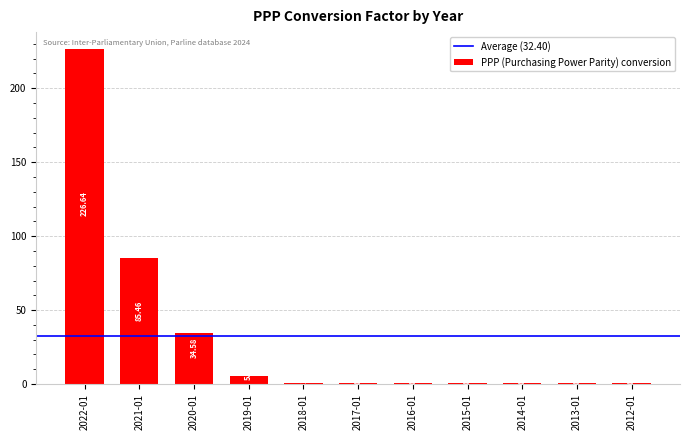

Rank the categories by value from highest to lowest.

2022-01, 2021-01, 2020-01, 2019-01, 2018-01, 2017-01, 2013-01, 2012-01, 2014-01, 2015-01, 2016-01